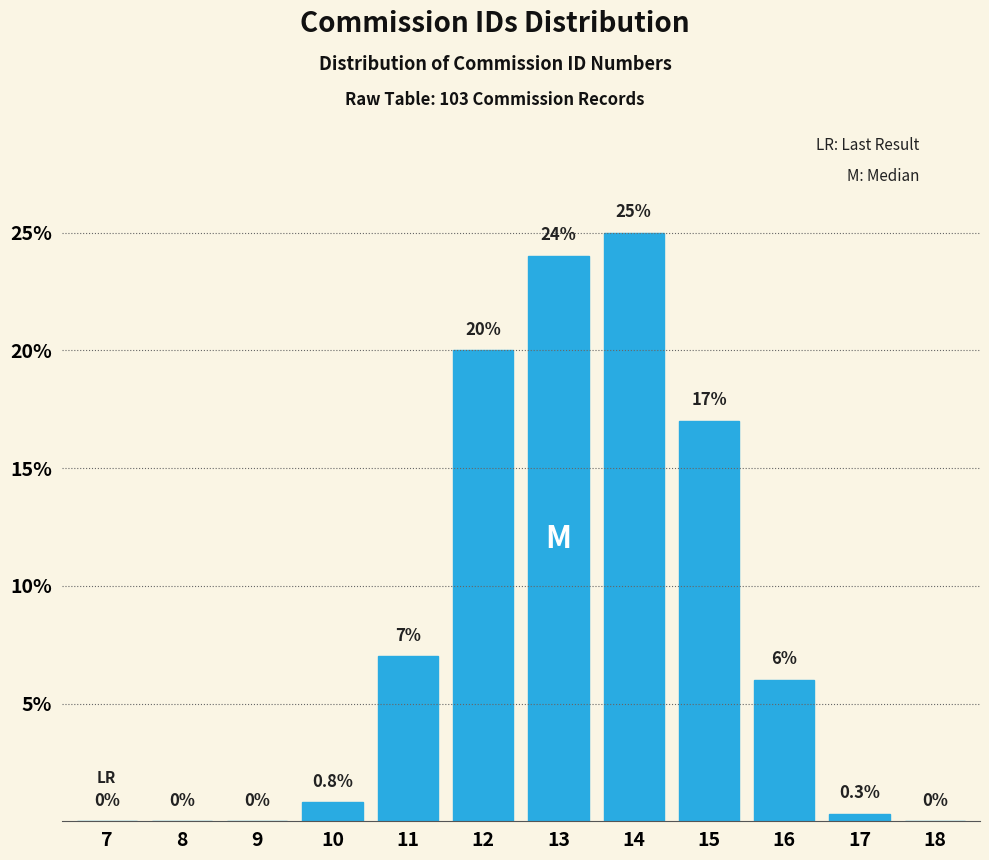

Reading left to right, list all the values displayed in this chart.

7=0.0	8=0.0	9=0.0	10=0.8	11=7.0	12=20.0	13=24.0	14=25.0	15=17.0	16=6.0	17=0.3	18=0.0